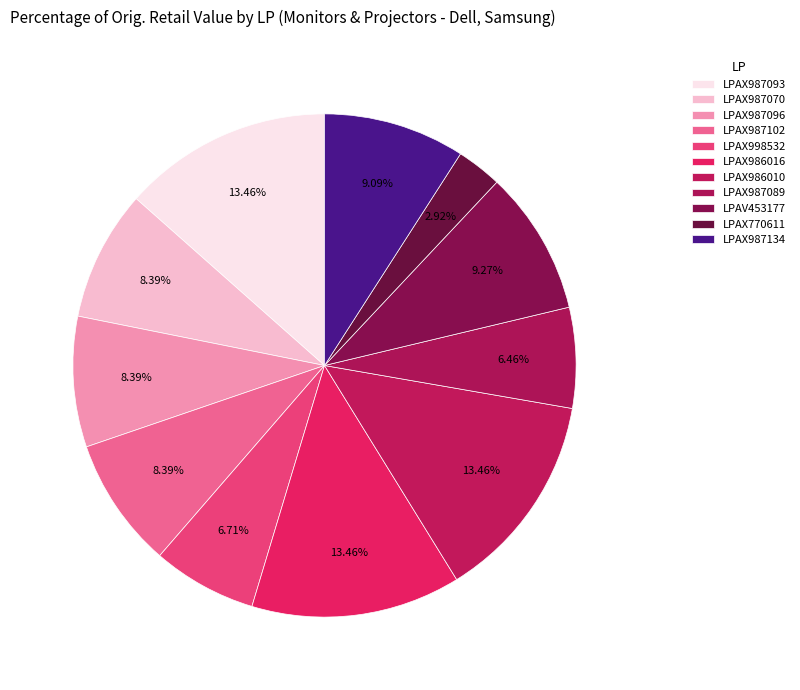

How many segments does this pie chart have?

11